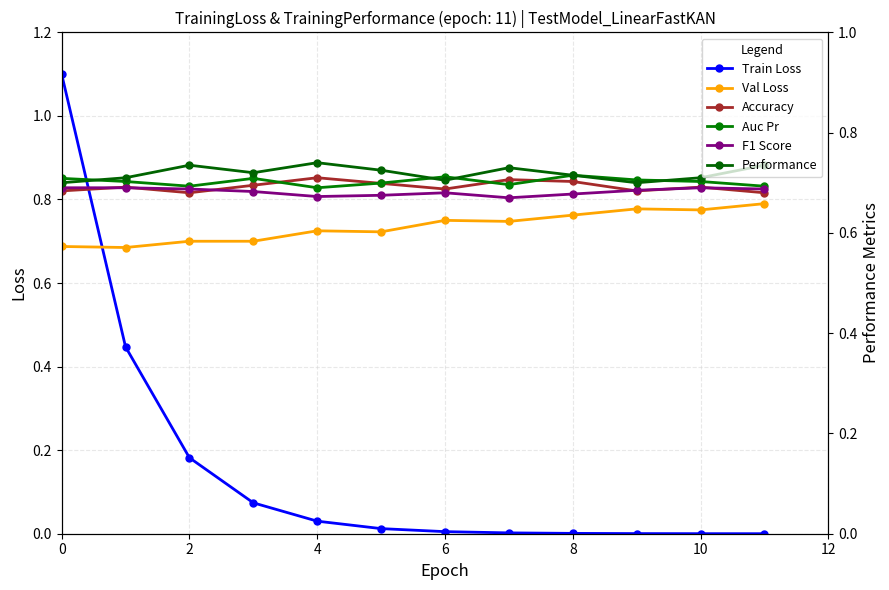

True or false: Val Loss has more than 0 interior local peaks.

True